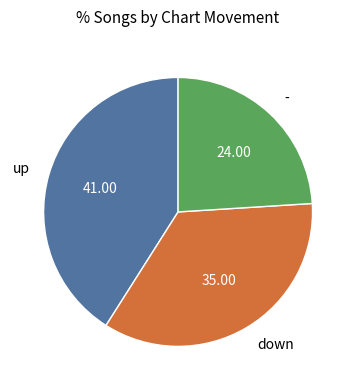

Does up represent more than half of the total?

No